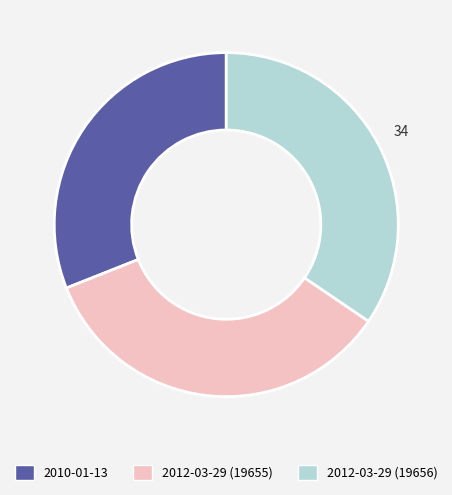

Is the sum of 2012-03-29 (19656) and 2012-03-29 (19655) greater than half?

Yes